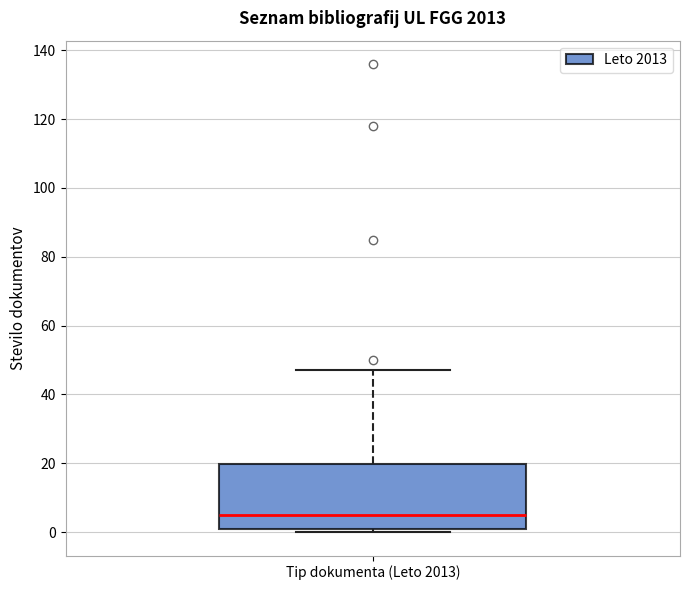

Transcribe this box plot: give where the median line is, the range the box spans, and where the two whiskers end, as read against the y-axis. The values are not printed on the chart, so give them approximately, as read against the axis.

median 6, box 2 to 20, whiskers 0 to 48